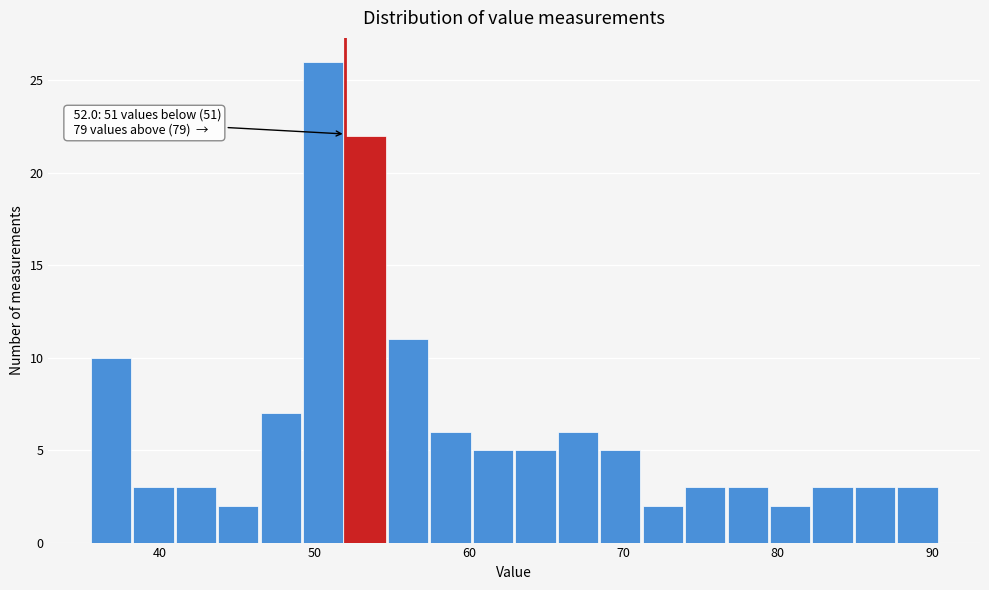

Around what value on the x-axis is the tallest bar? Give the approximate position of its centre, as read against the axis.

51